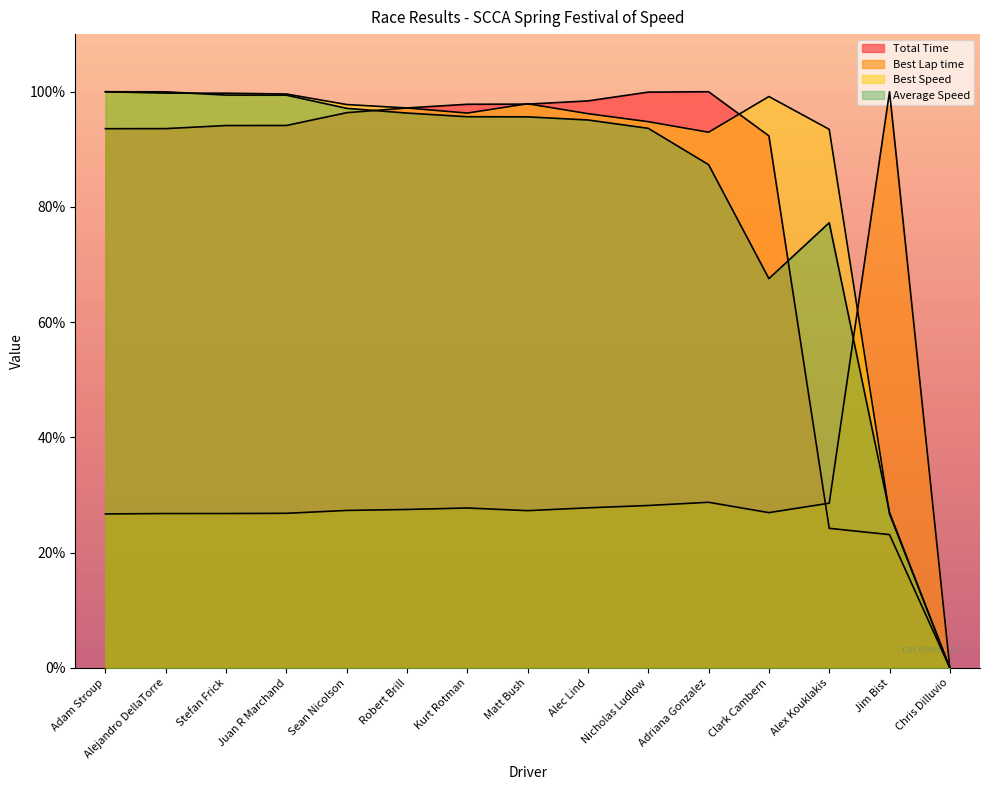

Where does the Best Lap time series first go above 27?

Sean Nicolson